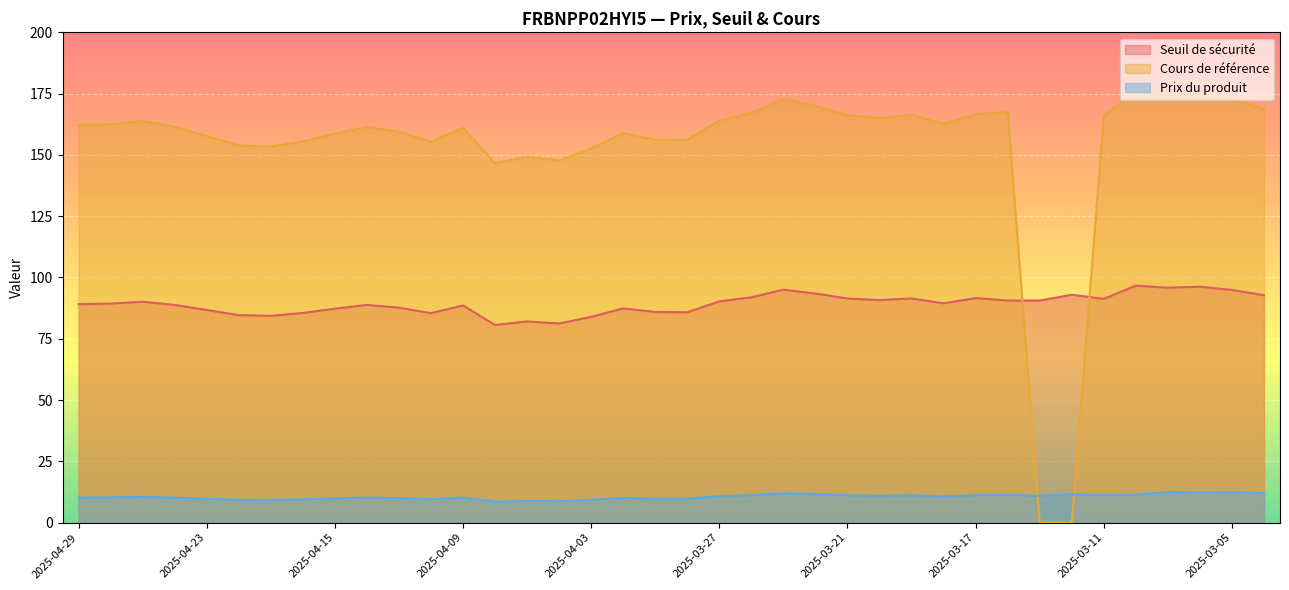

What is the greatest value displayed?

175.8